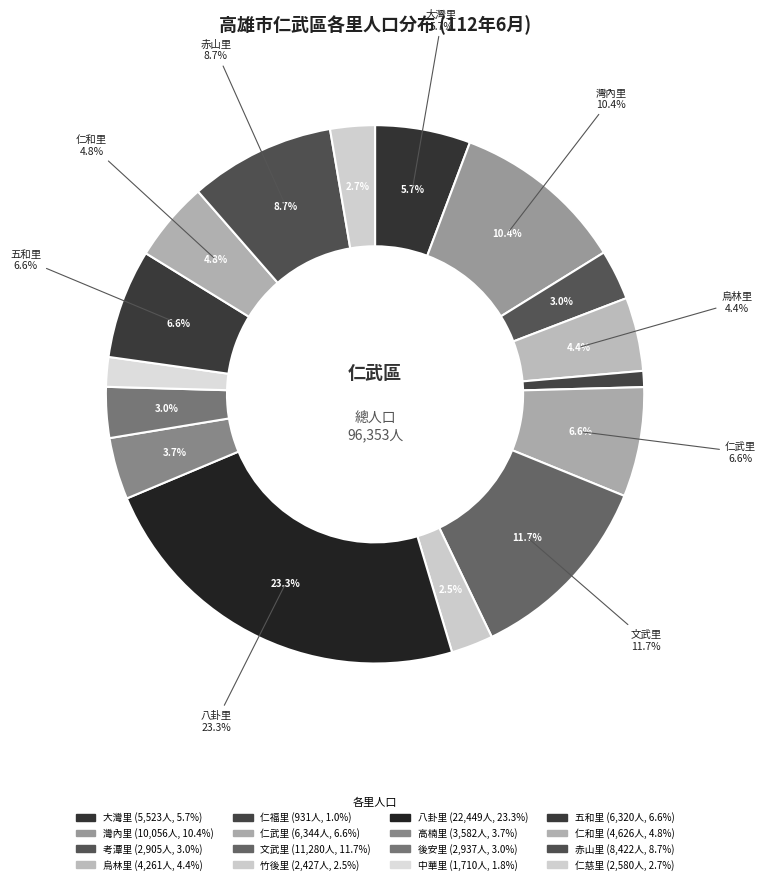

Rank the categories by value from lowest to highest.

仁福里, 中華里, 竹後里, 仁慈里, 考潭里, 後安里, 高楠里, 烏林里, 仁和里, 大灣里, 五和里, 仁武里, 赤山里, 灣內里, 文武里, 八卦里